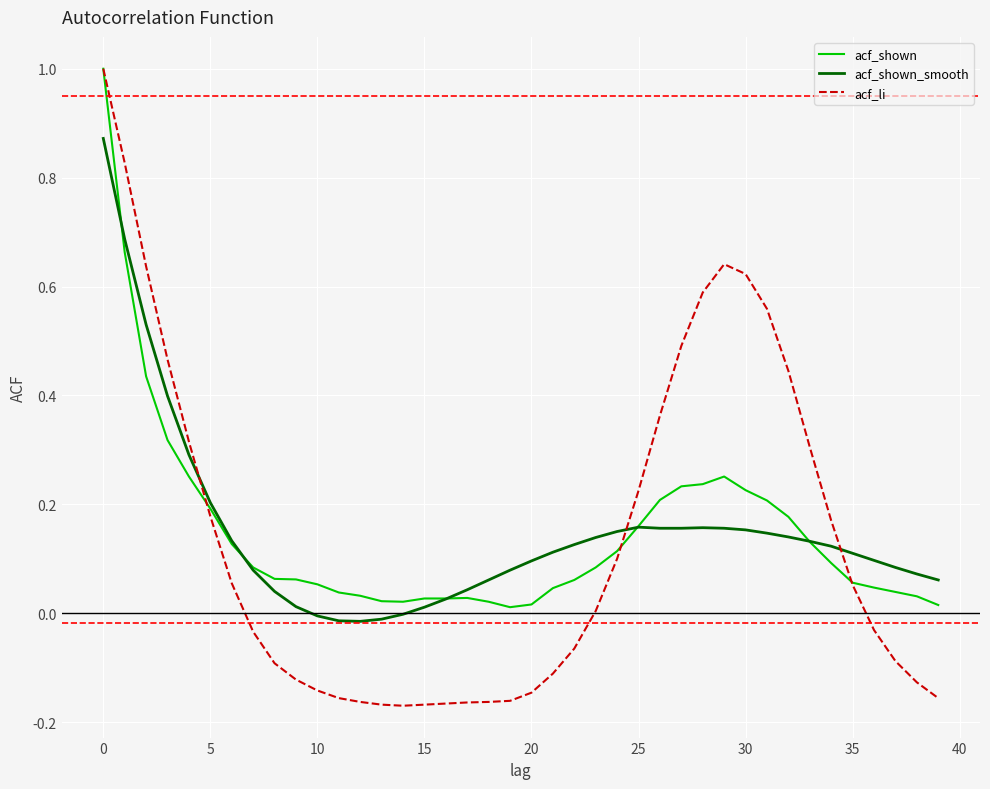

Which series has the largest range (max minus min)?

acf_li